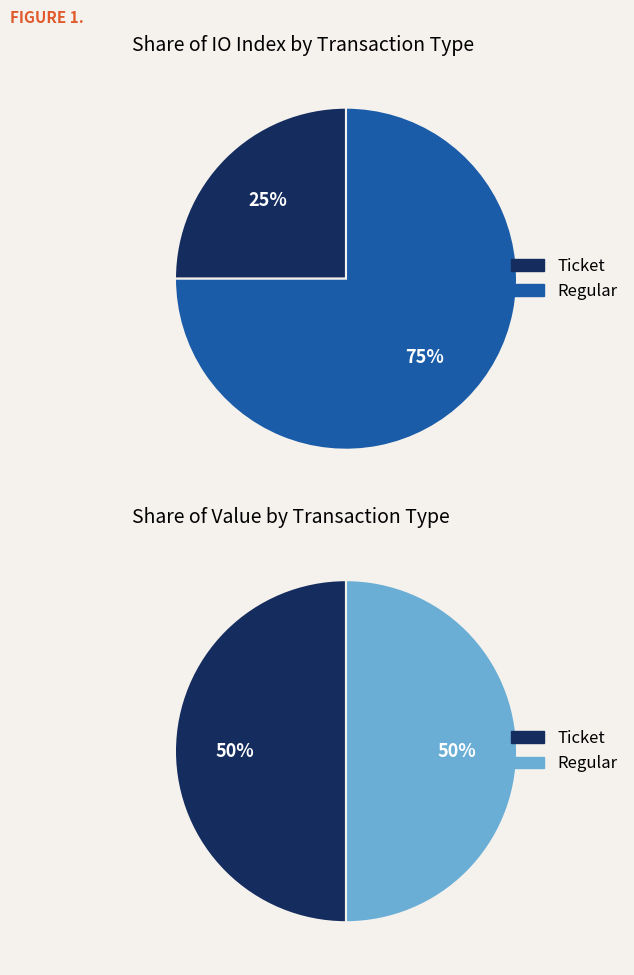

Which category has the smallest portion of the pie?

Ticket (tx_index=0)